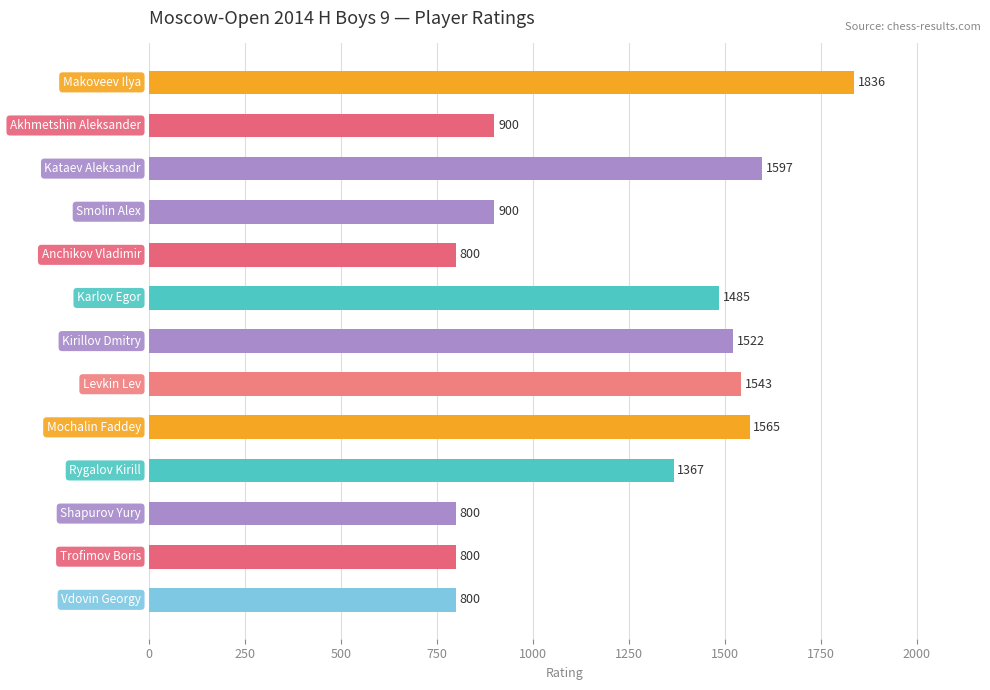

What is the minimum value shown in the chart?

800